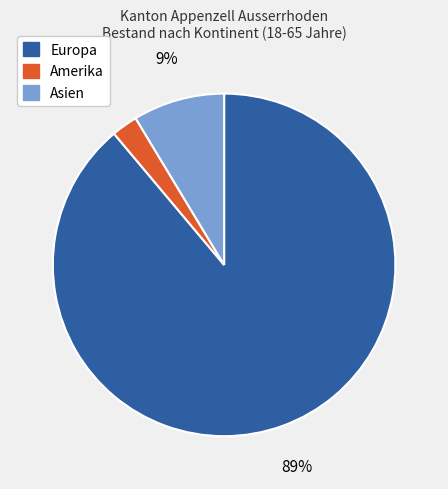

Is there a majority slice in this chart?

Yes